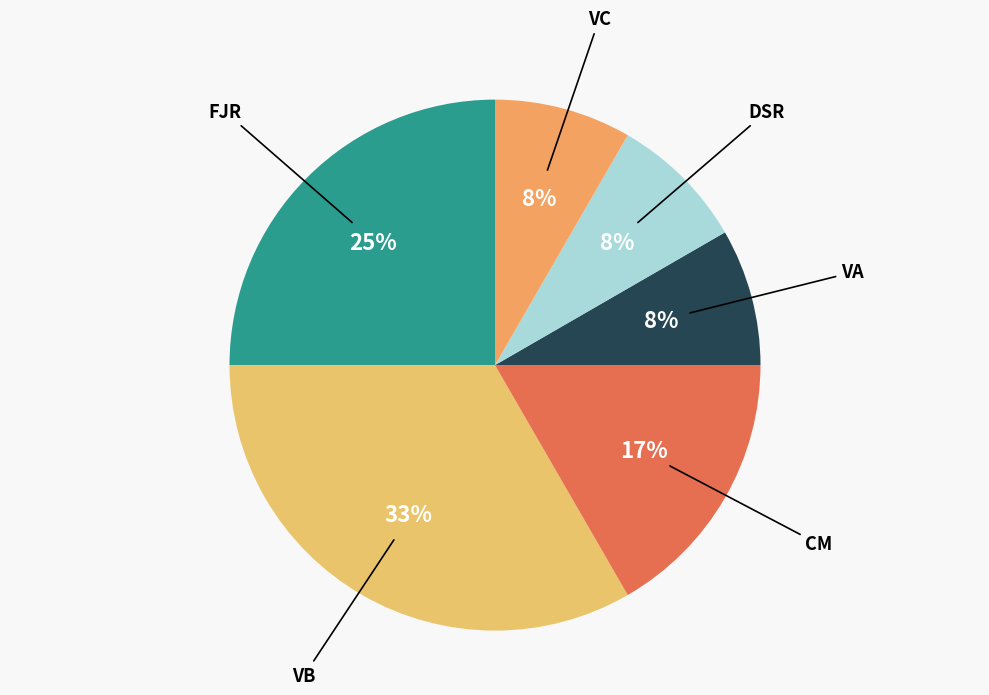

Does VC account for over 50% of the chart?

No